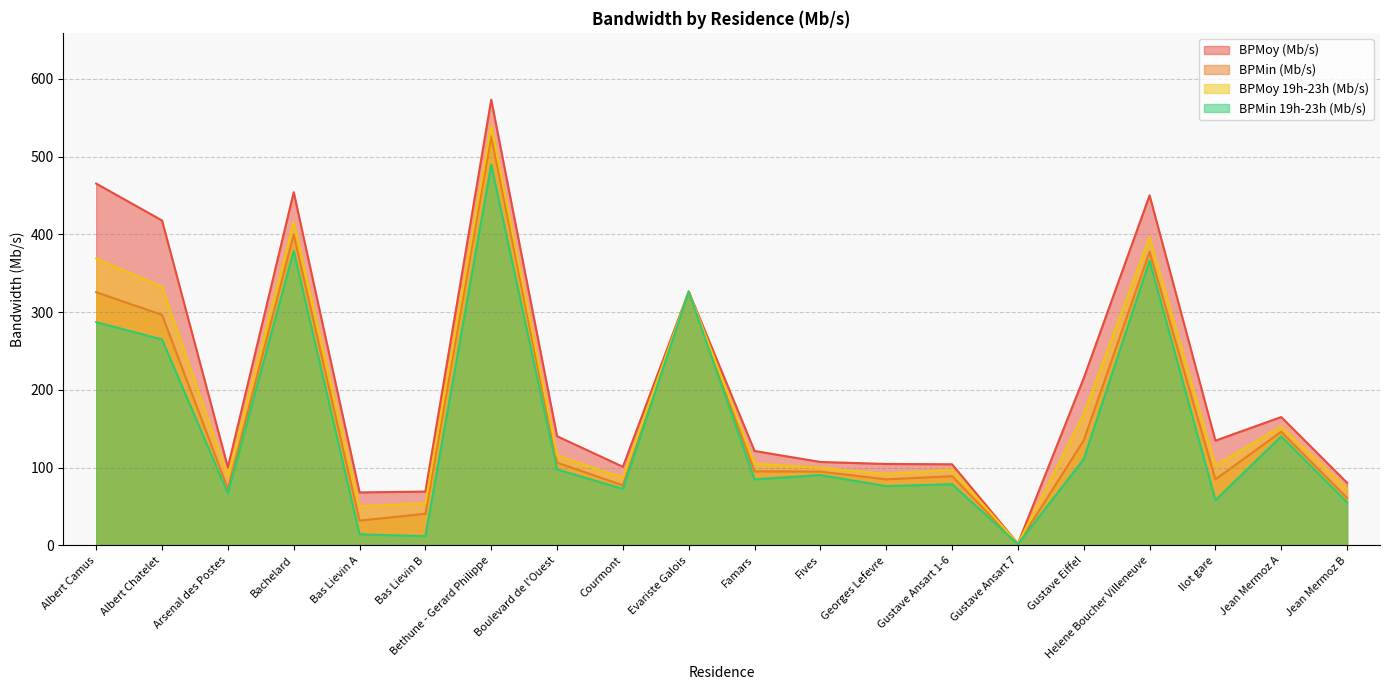

At which label is BPMin (Mb/s) closest to 263?

Albert Chatelet